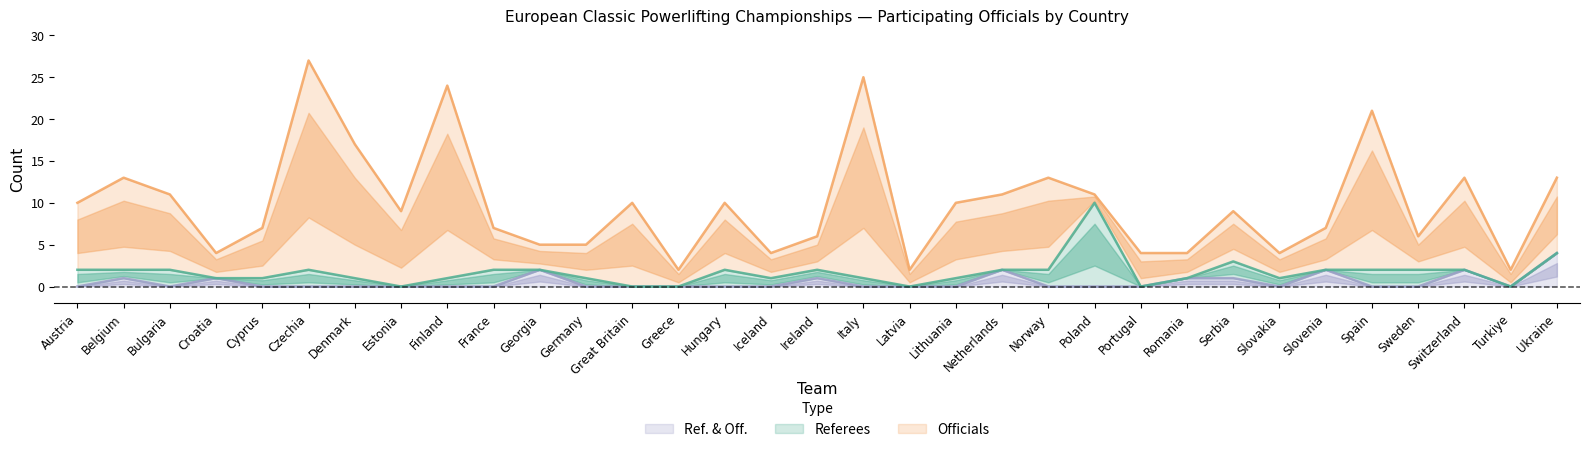

What is the label of the 2nd point from the right?

Turkiye